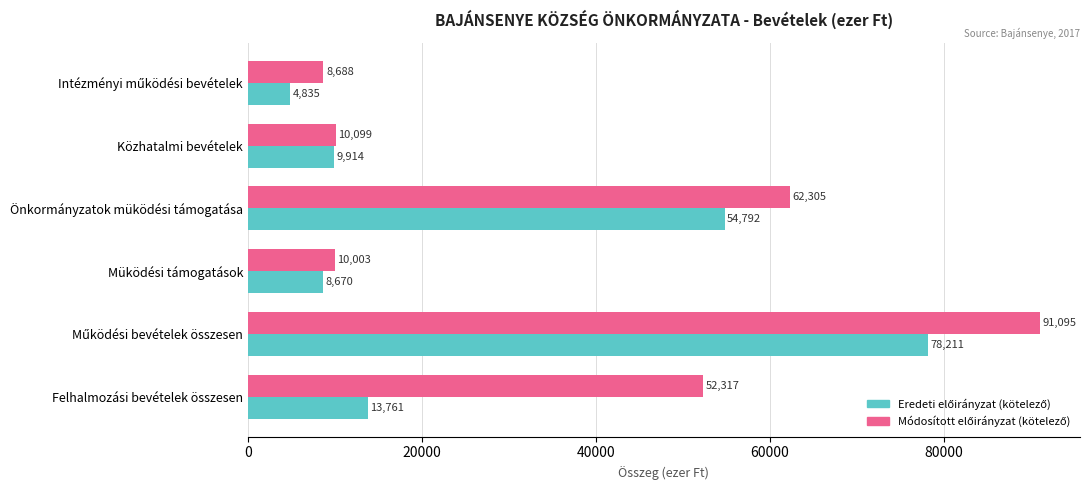

At how many categories does at least one series exceed 91075?

1